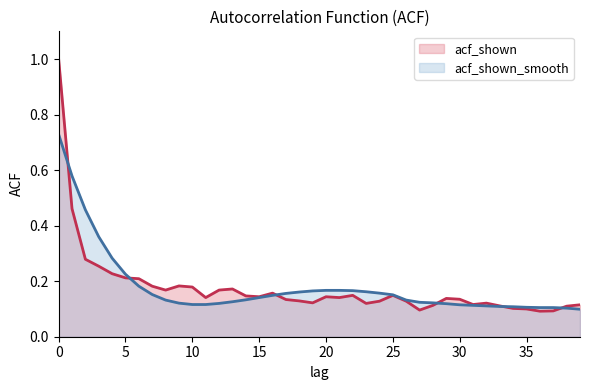

What is the highest value of the acf_shown_smooth series?

0.7